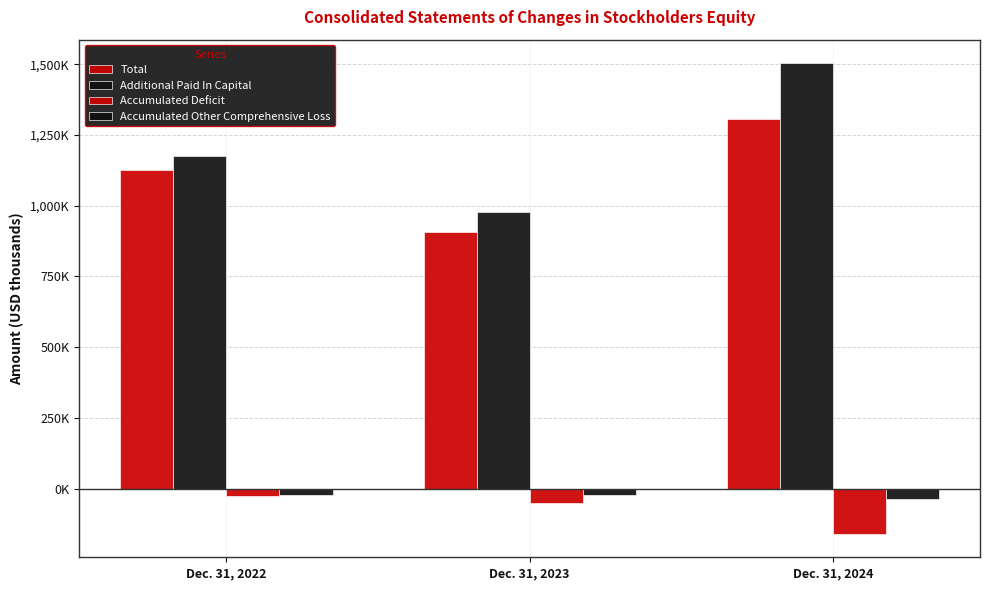

Are the bars grouped side by side (vs. stacked)?

Yes